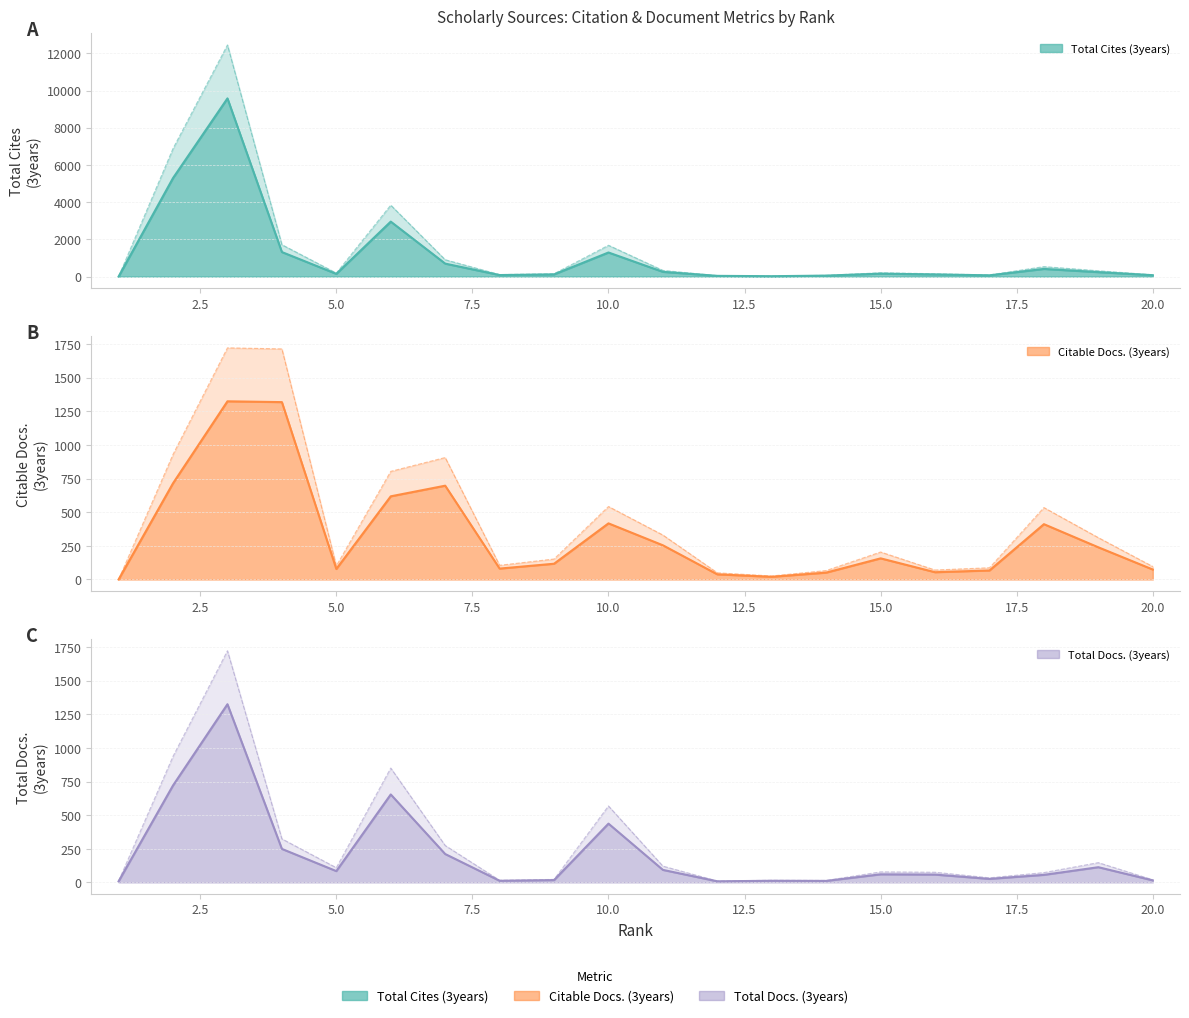

Which series has the largest range (max minus min)?

Total Cites (3years)